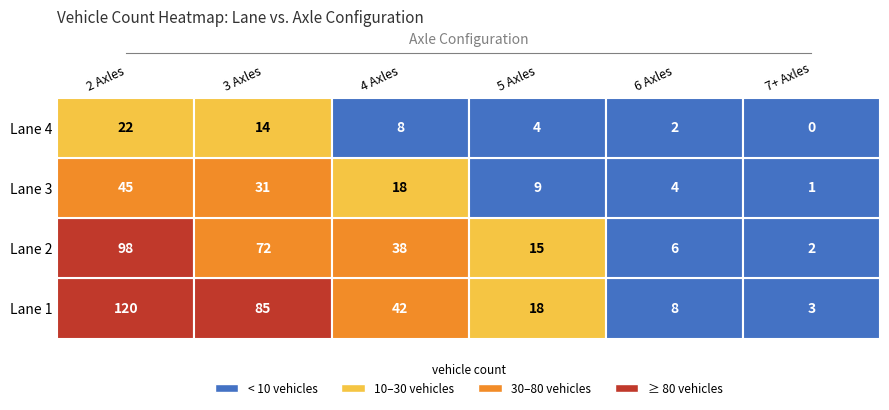

Is the value of 3 at 3 greater than the value of 2 at 0?

No